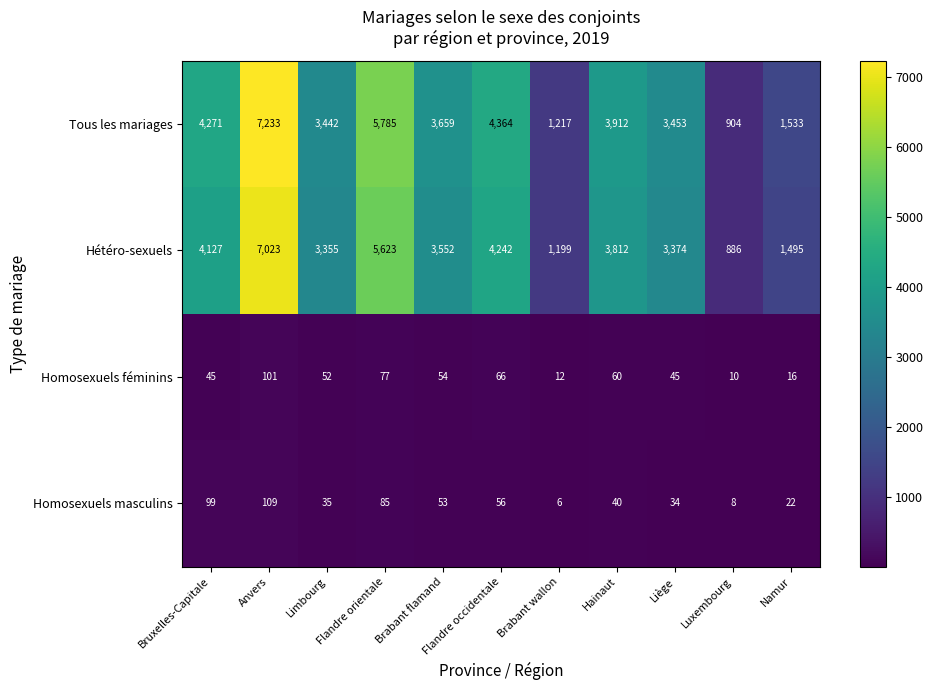

What is the lowest value of the Homosexuels masculins series?

6